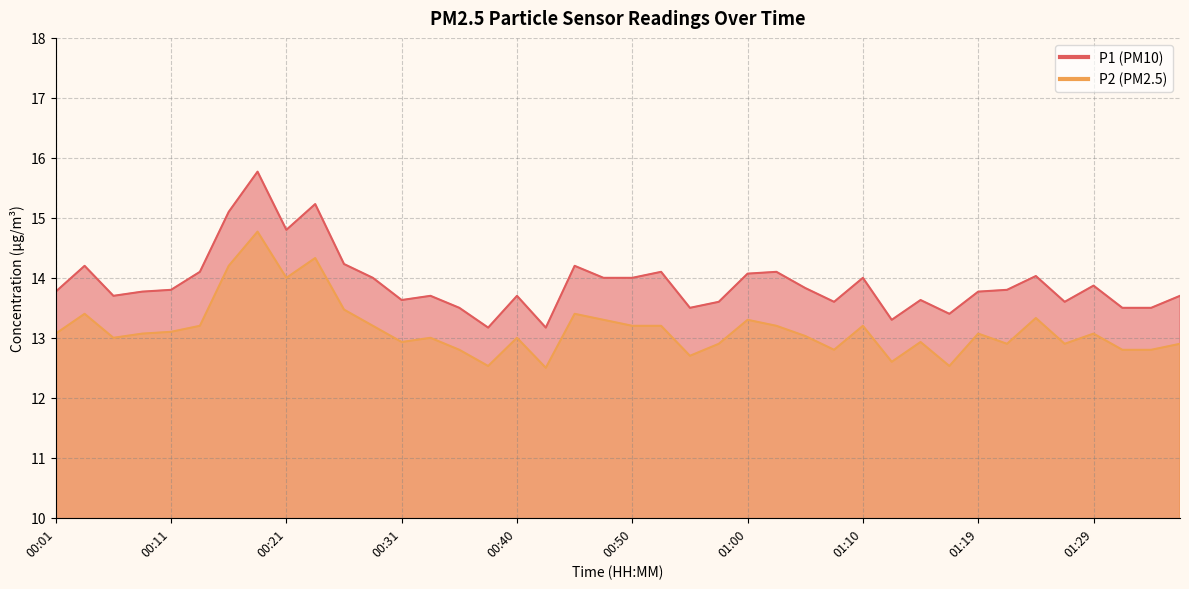

Reading left to right, list all the values displayed in this chart.

P1: 13.8	14.2	13.7	13.8	13.8	14.1	15.1	15.8	14.8	15.2	14.2	14.0	13.6	13.7	13.5	13.2	13.7	13.2	14.2	14.0	14.0	14.1	13.5	13.6	14.1	14.1	13.8	13.6	14.0	13.3	13.6	13.4	13.8	13.8	14.0	13.6	13.9	13.5	13.5	13.7
P2: 13.1	13.4	13.0	13.1	13.1	13.2	14.2	14.8	14.0	14.3	13.5	13.2	12.9	13.0	12.8	12.5	13.0	12.5	13.4	13.3	13.2	13.2	12.7	12.9	13.3	13.2	13.0	12.8	13.2	12.6	12.9	12.5	13.1	12.9	13.3	12.9	13.1	12.8	12.8	12.9